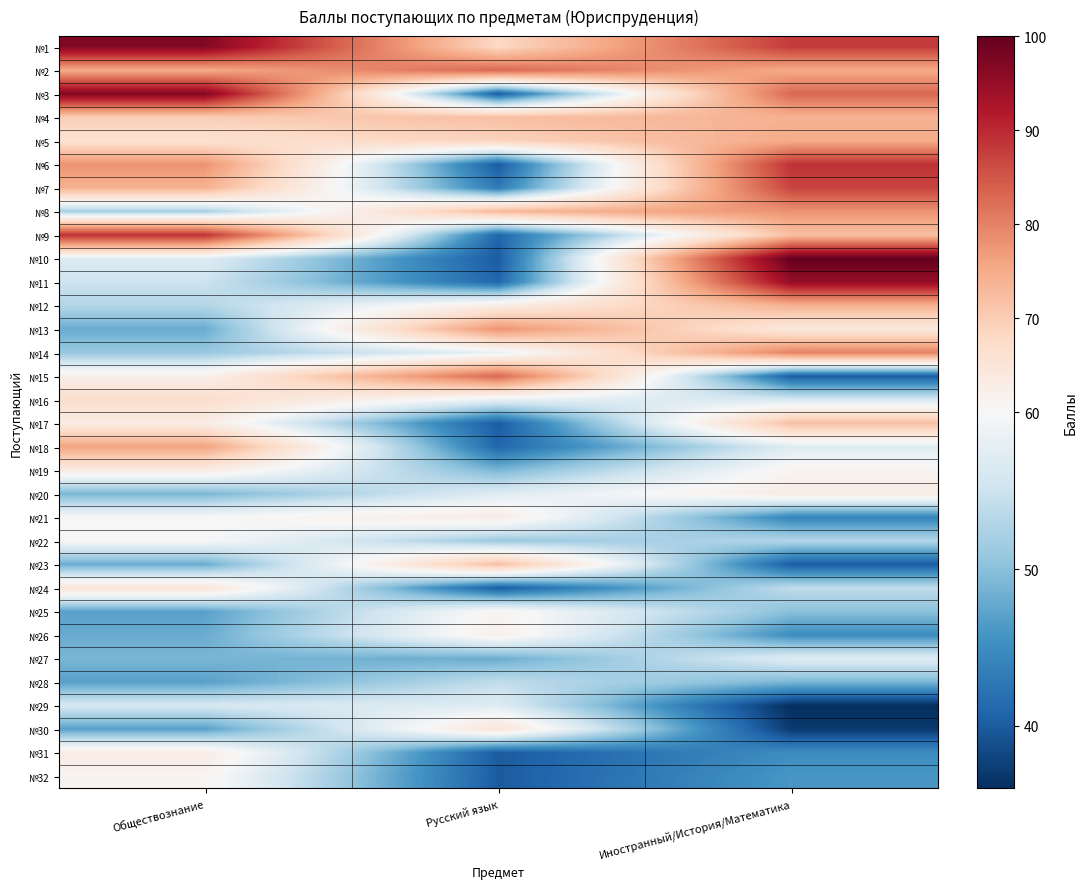

Between Иностранный/История/Математика and Русский язык, which is larger?

Иностранный/История/Математика